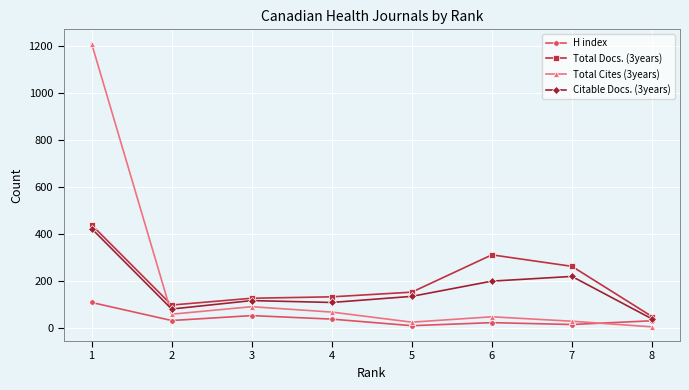

What is the average value of the H index series?

38